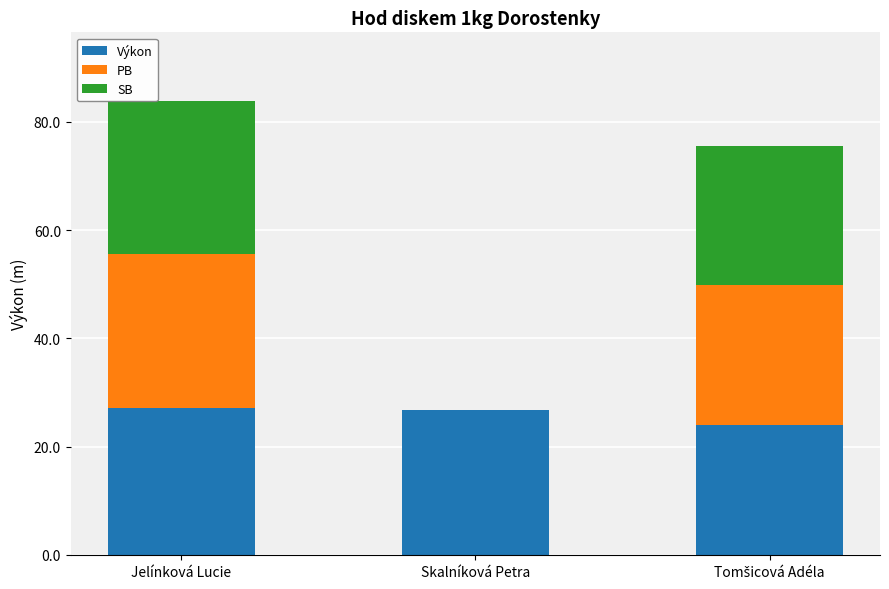

What is the total value across all series at Jelínková Lucie?

83.9